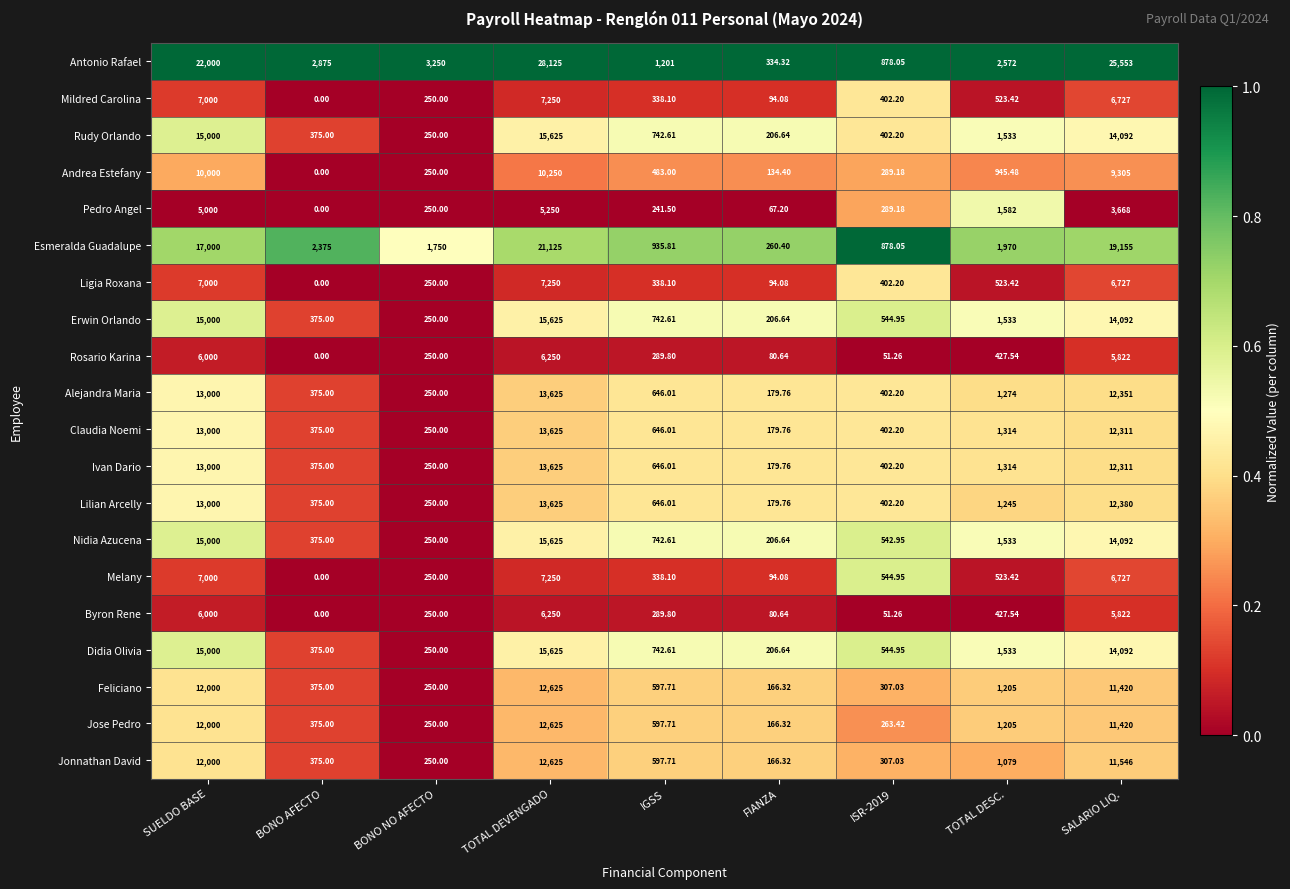

At which category is the sum across all series the highest?

TOTAL DEVENGADO